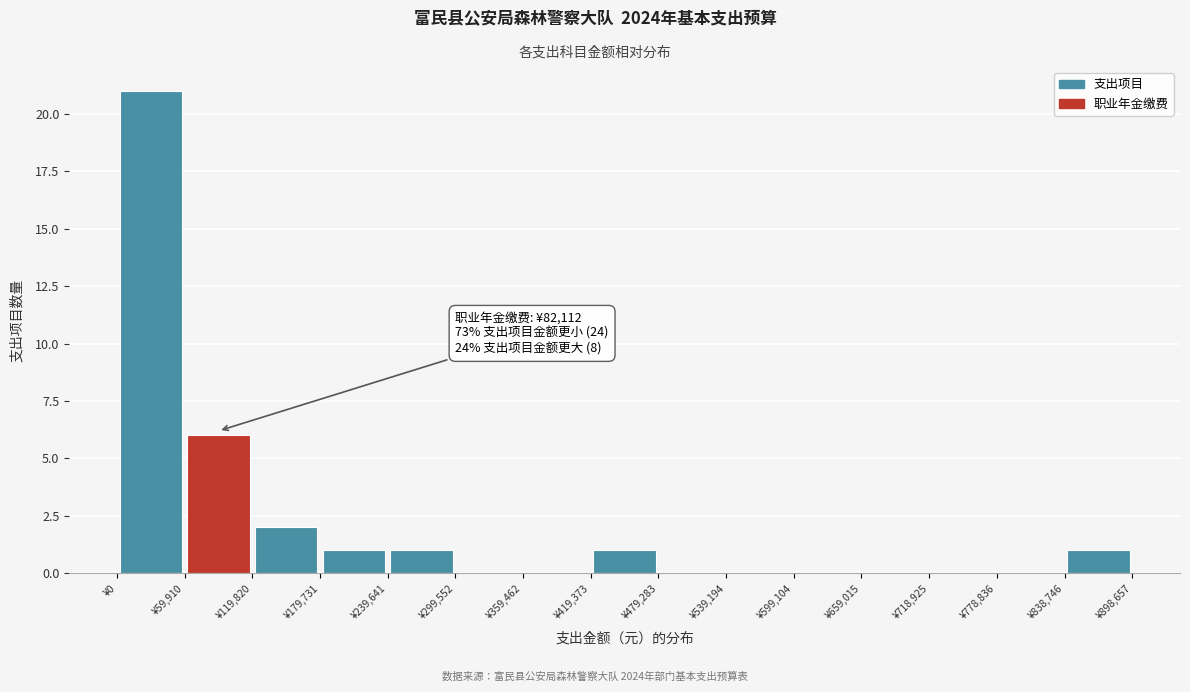

Over which range of the x-axis is the bar tallest?

0 to 60000